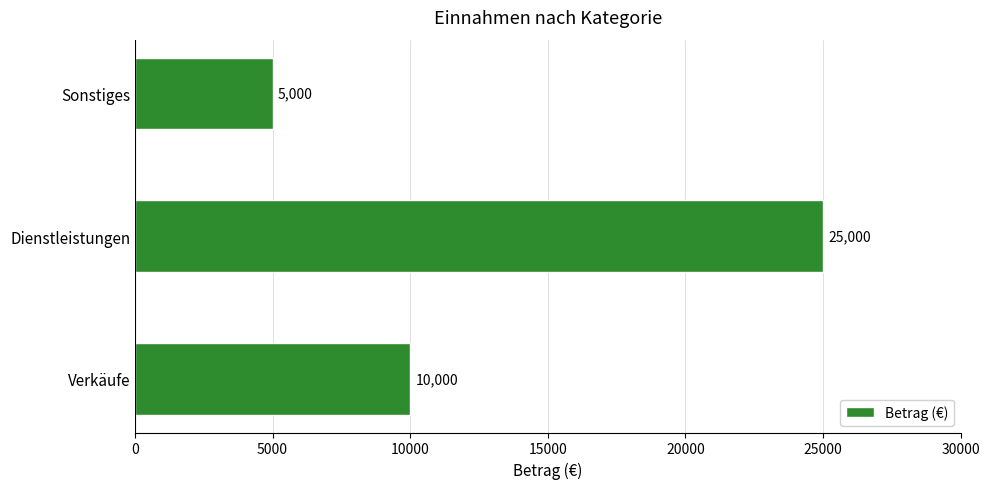

What is the minimum value shown in the chart?

5000